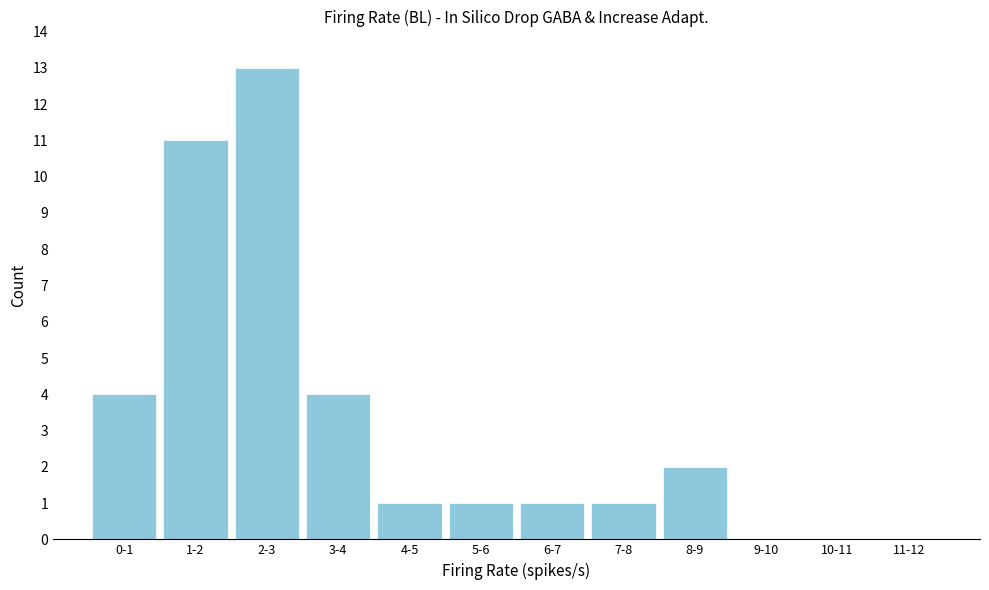

Reading right to left, transcribe all the data shown in this chart.

11-12=0	10-11=0	9-10=0	8-9=2	7-8=1	6-7=1	5-6=1	4-5=1	3-4=4	2-3=13	1-2=11	0-1=4